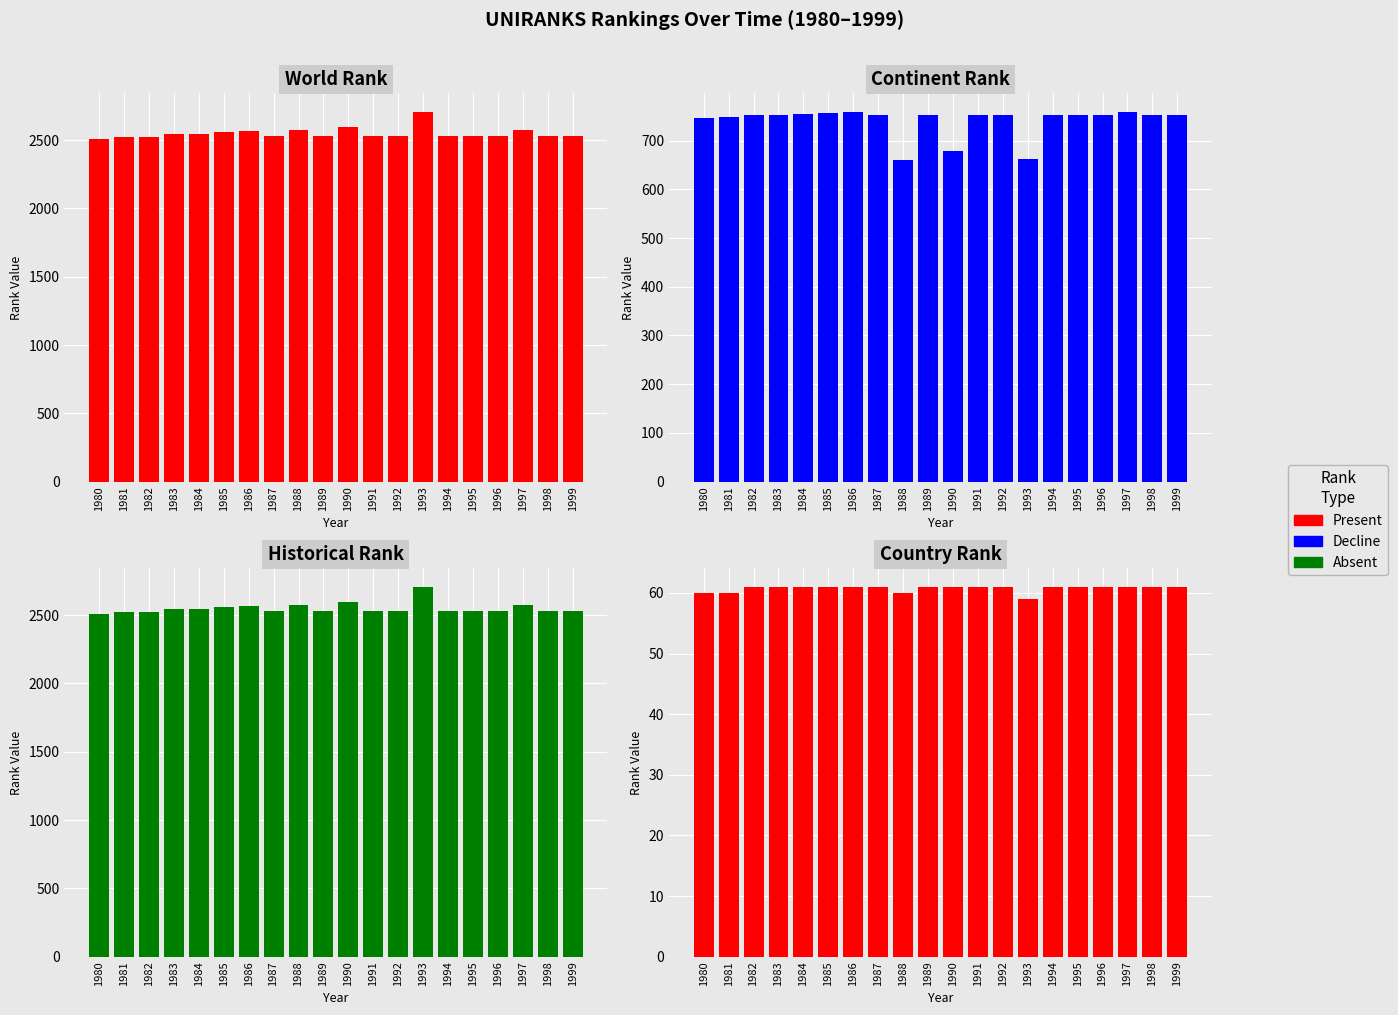

Which series has the largest total across all categories?

world rank